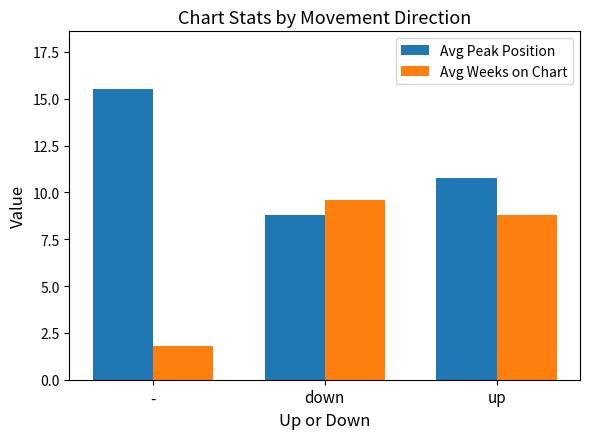

What is the spread (max minus min) of values at down?

0.8